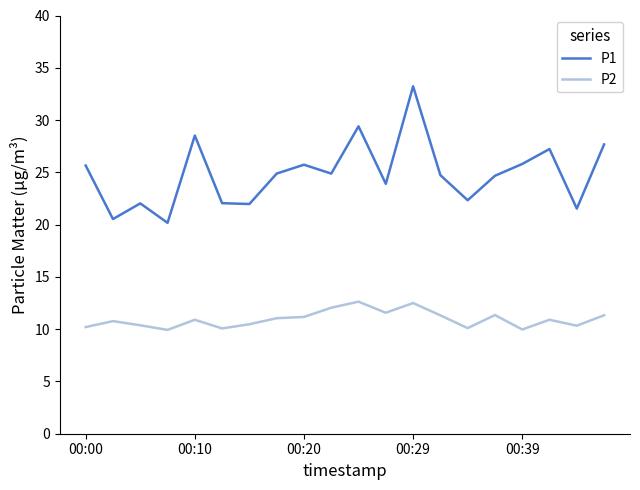

Which series has the largest range (max minus min)?

P1